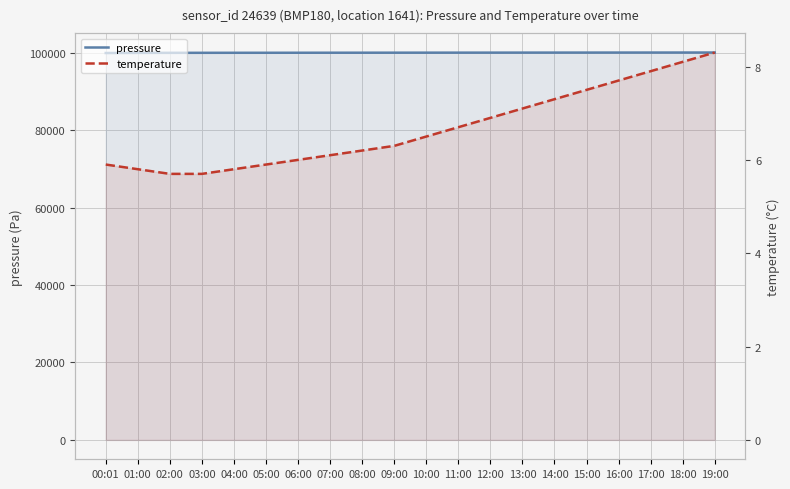

Is the value of pressure at 00:01 greater than the value of temperature at 13:00?

Yes